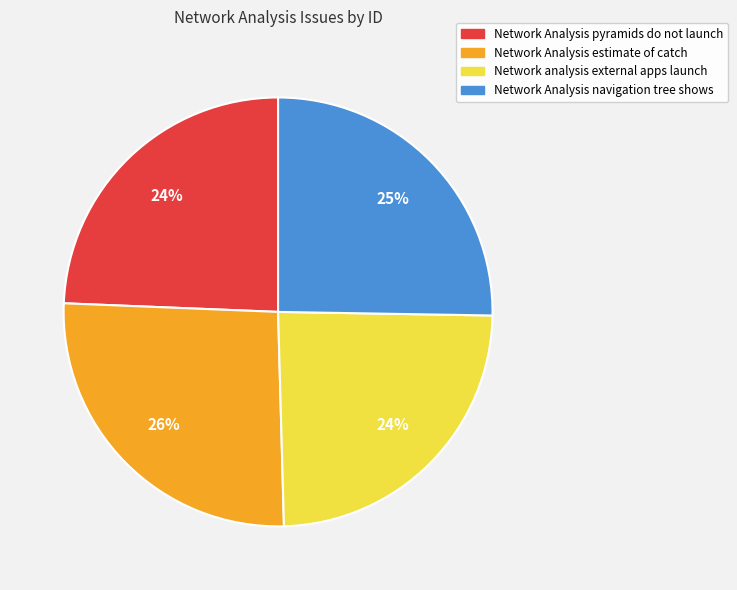

Which has a higher value, Network Analysis estimate of catch or Network analysis external apps launch?

Network Analysis estimate of catch